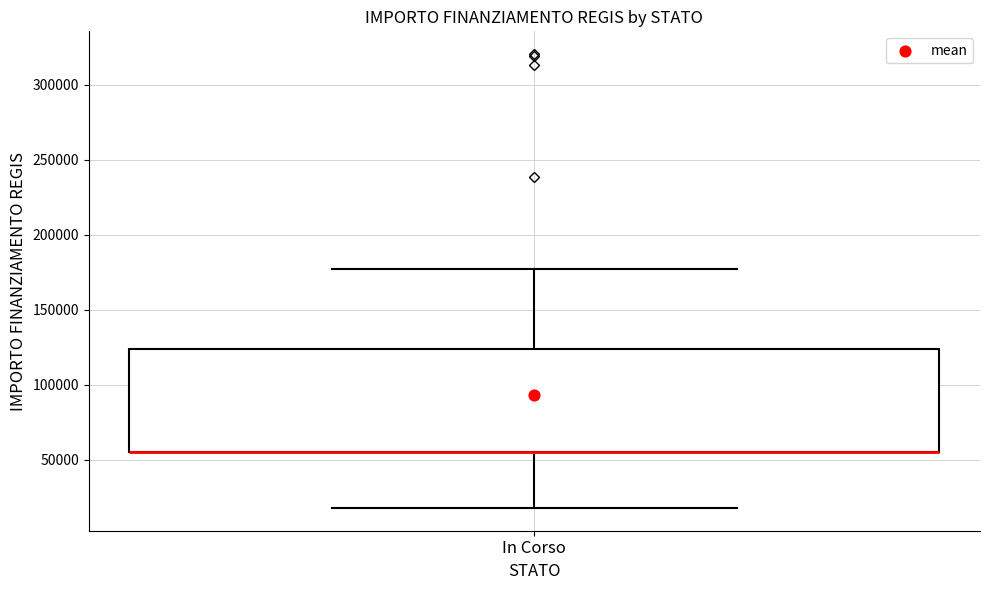

Transcribe this box plot: give where the median line is, the range the box spans, and where the two whiskers end, as read against the y-axis. The values are not printed on the chart, so give them approximately, as read against the axis.

median 55000 (drawn on the box's lower edge), box 55000 to 125000, whiskers 20000 to 175000